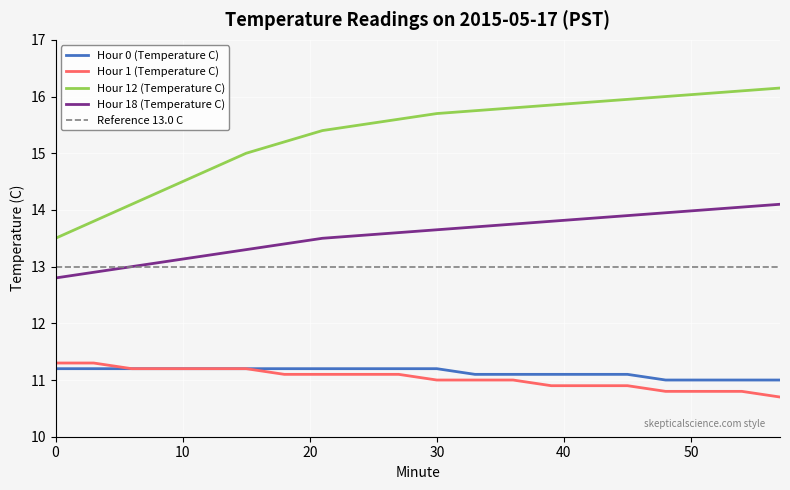

Rank the categories by Hour 12 (Temperature C) value from highest to lowest.

57, 54, 51, 48, 45, 42, 39, 36, 33, 30, 27, 24, 21, 18, 15, 12, 9, 6, 3, 0